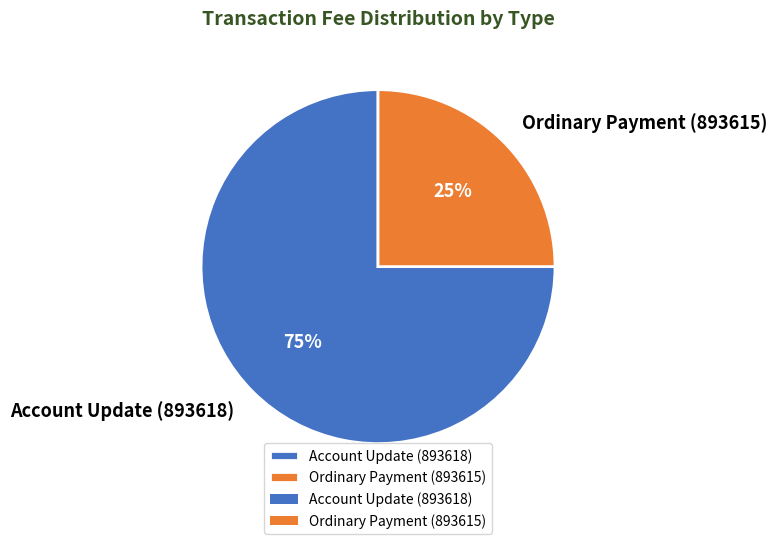

To the nearest percent, what percentage of the pie is Ordinary Payment (893615)?

25%